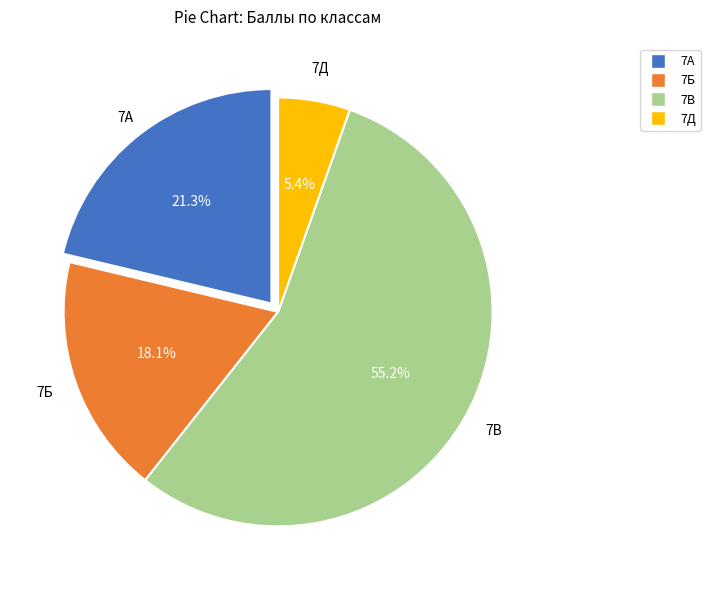

Is there any slice that represents more than half of the pie?

Yes